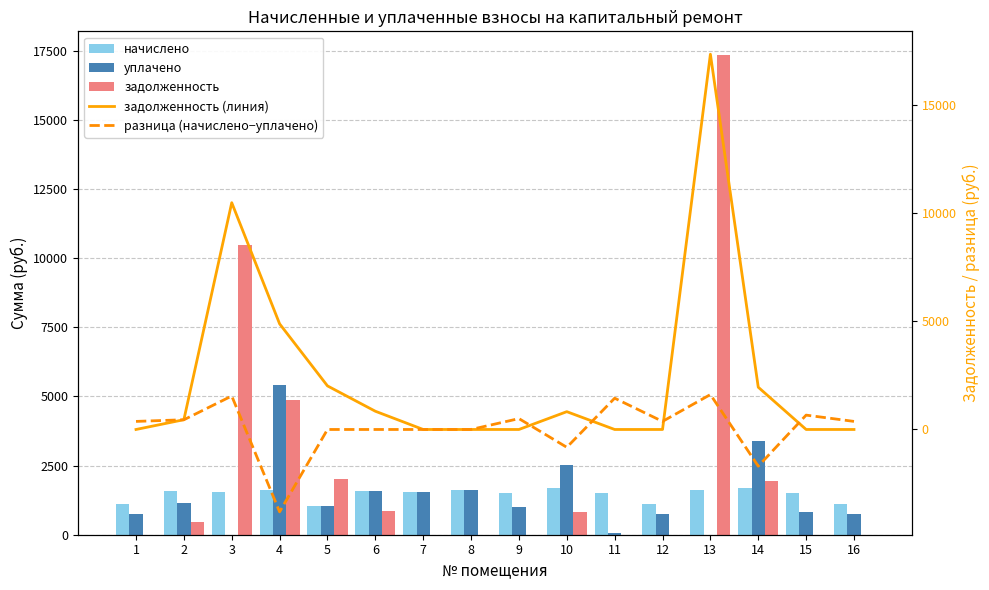

Reading left to right, list all the values displayed in this chart.

начислено: 1118.1	1580.0	1547.0	1613.0	1055.8	1580.0	1539.7	1613.0	1506.7	1697.4	1503.1	1118.1	1613.0	1690.0	1503.1	1118.1
уплачено: 745.4	1131.1	0.0	5418.2	1055.8	1580.0	1539.7	1613.0	1004.5	2520.3	57.7	745.4	0.0	3385.3	839.5	745.4
задолженность: 0.0	451.3	10476.9	4880.5	2013.8	842.9	0.0	0.0	0.0	822.9	0.0	0.0	17336.8	1952.6	0.0	0.0
задолженность (линия): 0.0	451.3	10476.9	4880.5	2013.8	842.9	0.0	0.0	0.0	822.9	0.0	0.0	17336.8	1952.6	0.0	0.0
разница (начислено−уплачено): 372.7	449.0	1547.0	-3805.1	0.0	0.0	0.0	0.0	502.2	-822.9	1445.4	372.7	1613.0	-1695.2	663.5	372.7